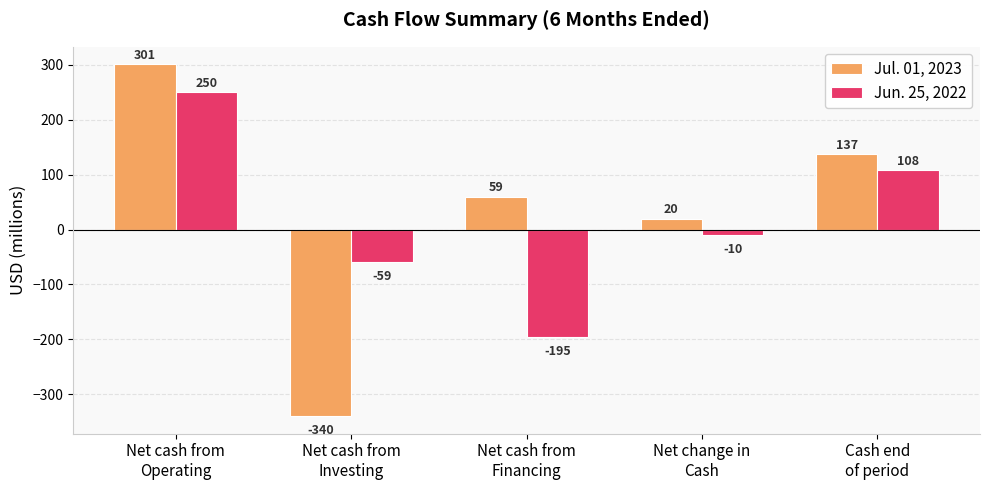

Is it true that Jul. 01, 2023 equals 93 at Cash end
of period?

False